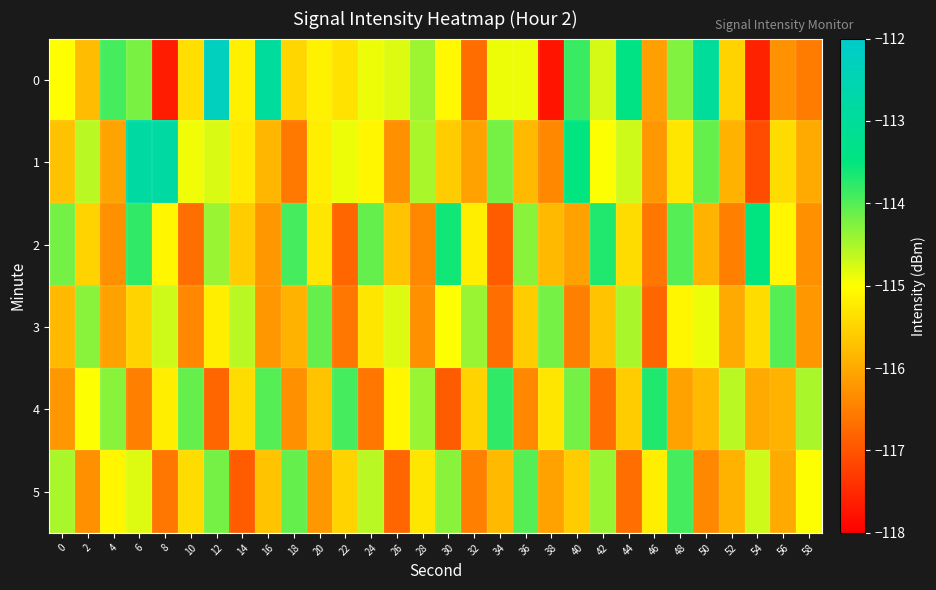

At which category does the chart reach its peak across all series?

12